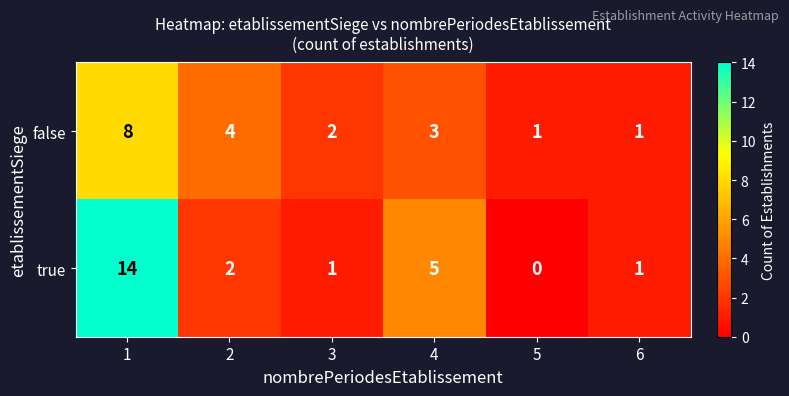

Rank the series by their maximum value, from highest to lowest.

true, false